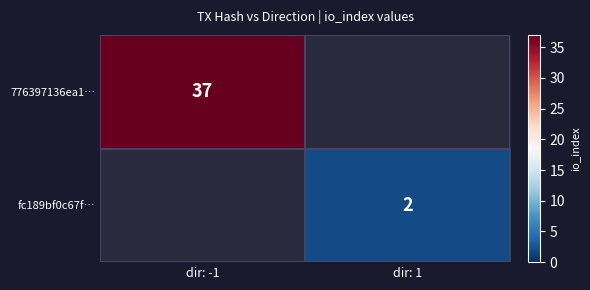

The value of fc189bf0c67f… at dir: 1 is 2.9. True or false?

False